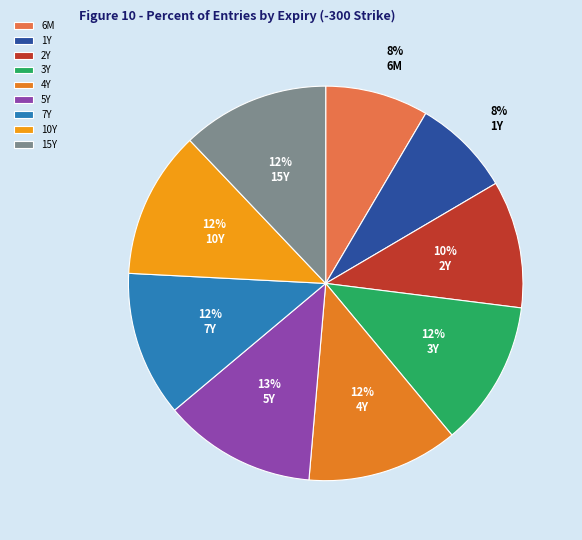

Count the number of slices in the pie.

9